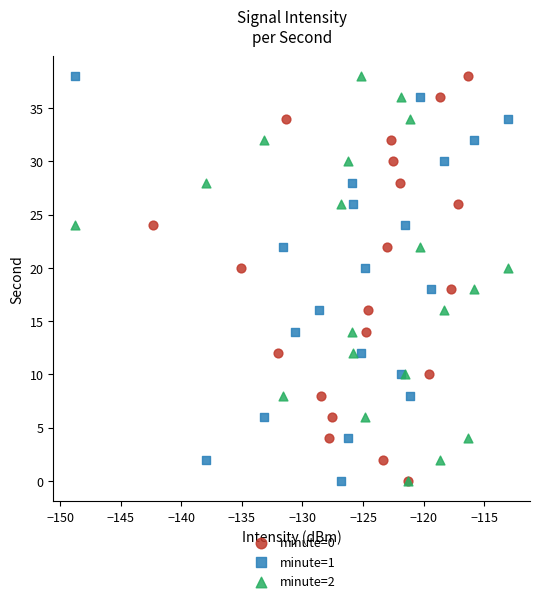

What are all the series names shown in the legend?

minute=0, minute=1, minute=2